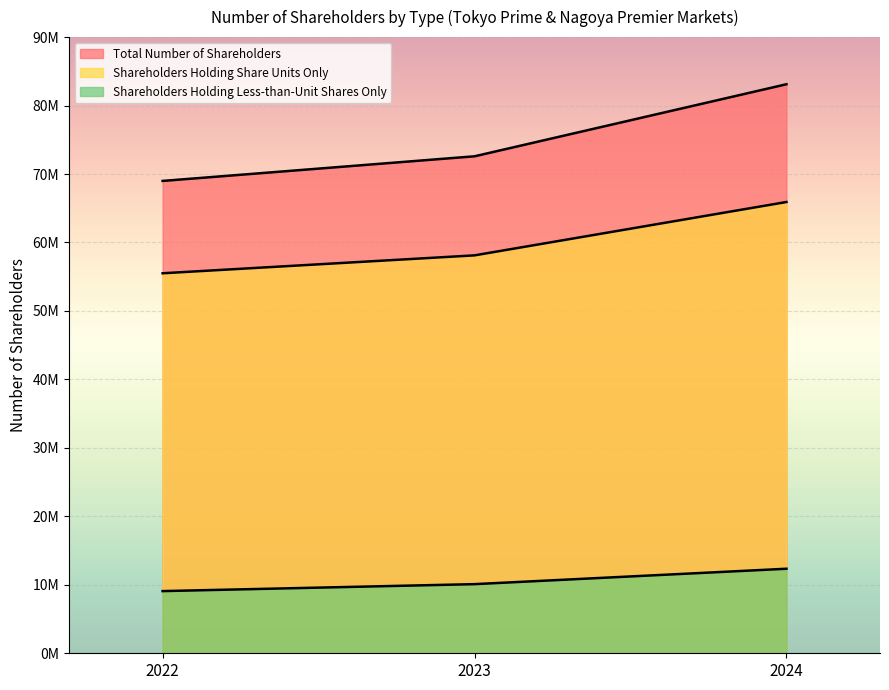

Does the chart display data point markers on the line(s)?

No